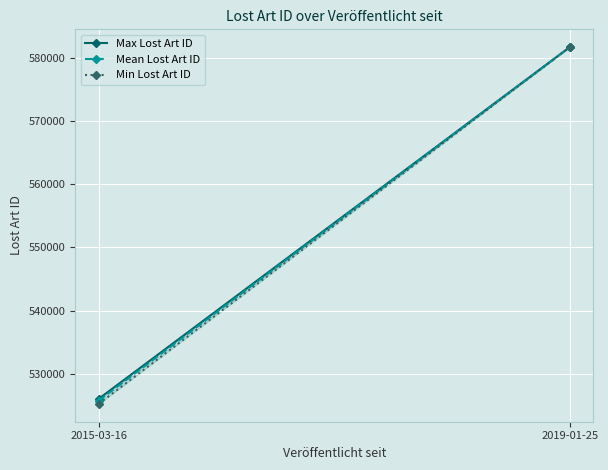

What is the difference between the highest and lowest values at 2015-03-16?

798.0